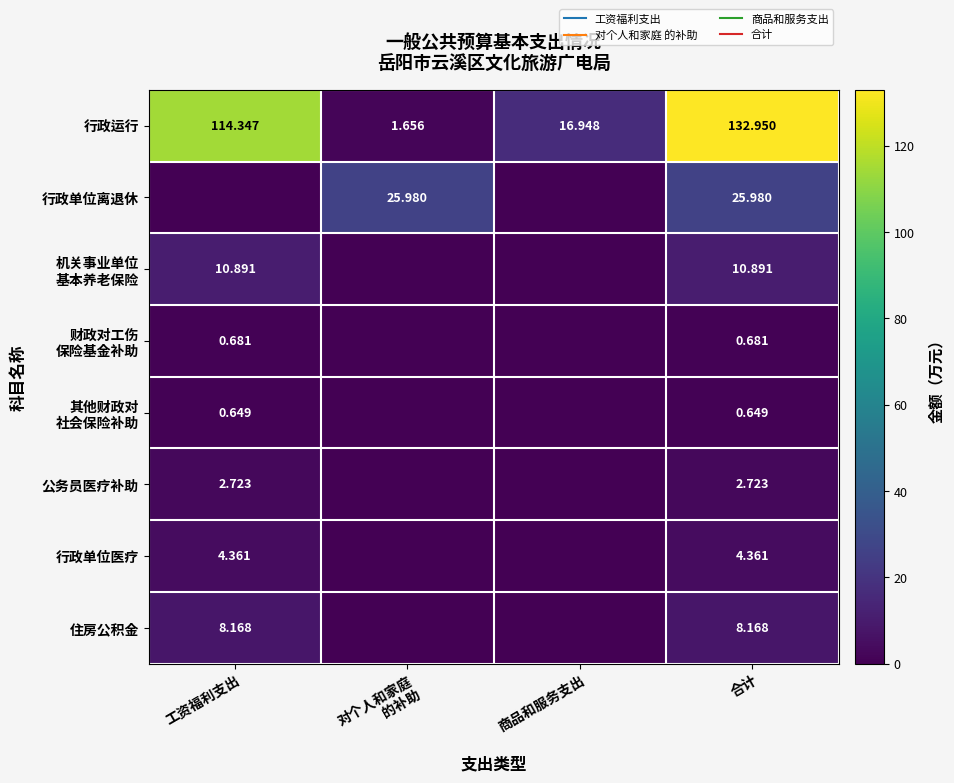

How many series are shown in this chart?

8